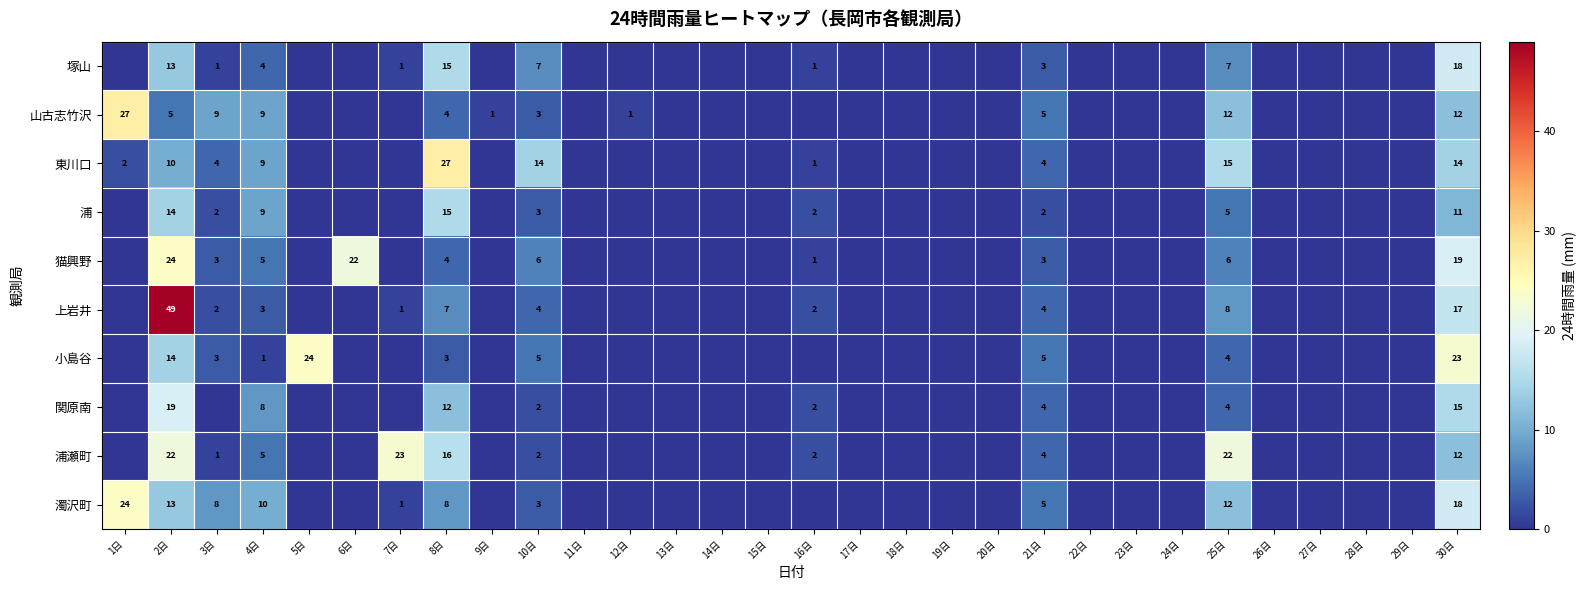

True or false: 塚山 has a value of 7 at 10日.

True